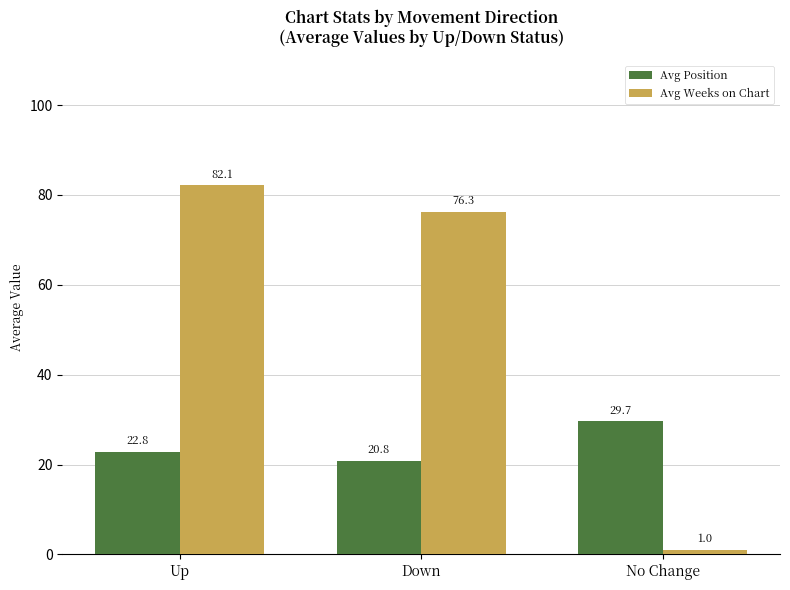

What is the average value of the Avg Position series?

24.4